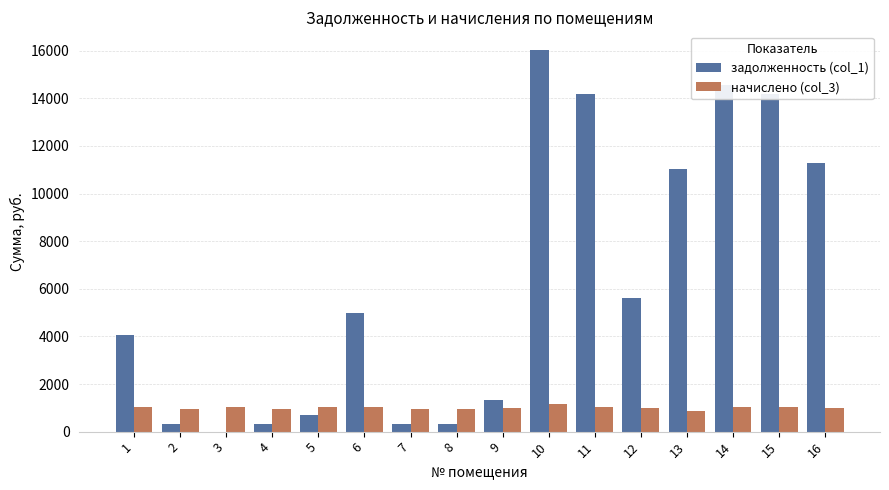

True or false: начислено (col_3) has a value of 401.1 at 2.

False